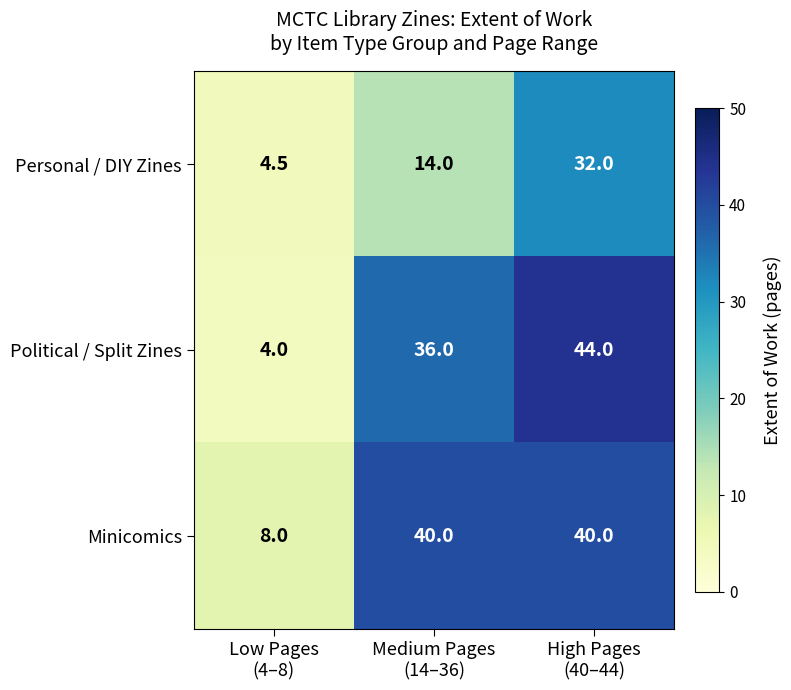

Reading left to right, transcribe all the data shown in this chart.

Personal / DIY Zines: 4.5	14.0	32.0
Political / Split Zines: 4.0	36.0	44.0
Minicomics: 8.0	40.0	40.0